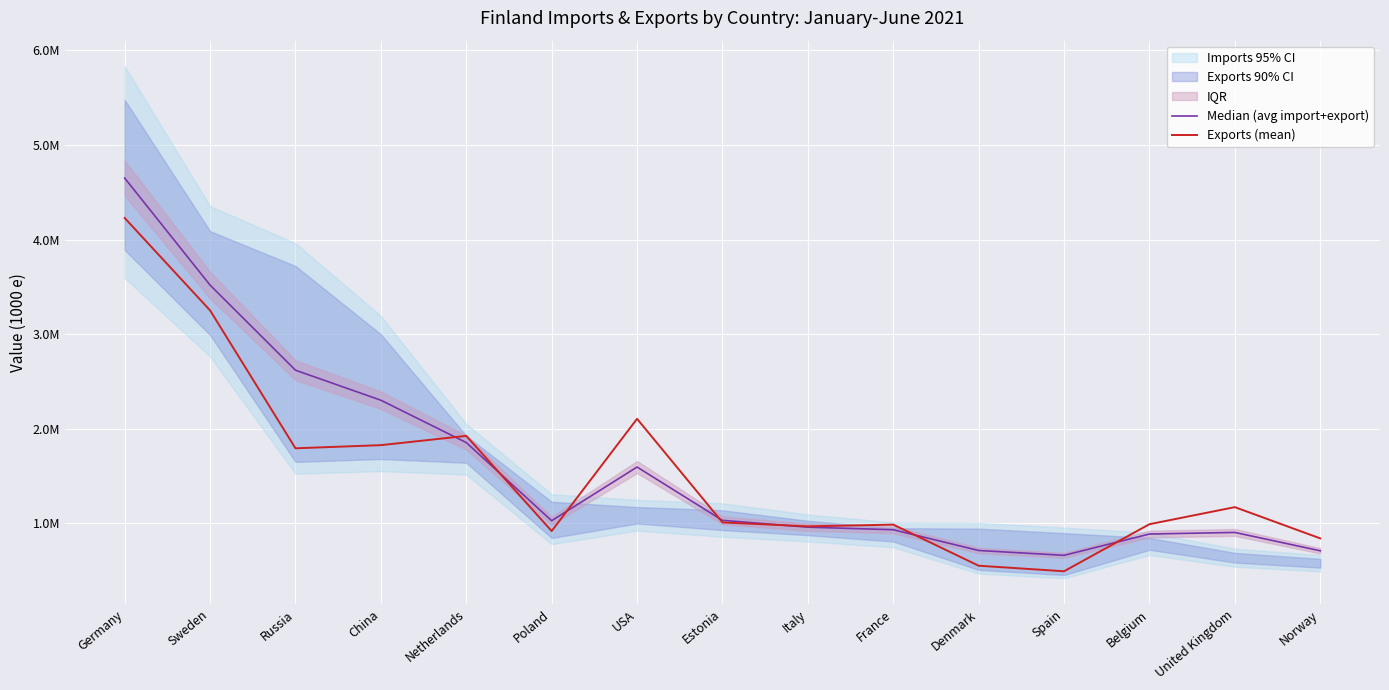

Reading left to right, transcribe all the data shown in this chart.

Median (avg import+export): Germany=4649173.0	Sweden=3518339.0	Russia=2619038.5	China=2301639.0	Netherlands=1854090.5	Poland=1028087.0	USA=1595540.0	Estonia=1032049.0	Italy=959882.0	France=932915.5	Denmark=713499.5	Spain=662224.5	Belgium=887388.0	United Kingdom=904299.0	Norway=710214.5
Exports (mean): Germany=4227620.0	Sweden=3251052.0	Russia=1793500.0	China=1826684.0	Netherlands=1924724.0	Poland=918764.0	USA=2105153.0	Estonia=1010140.0	Italy=968452.0	France=986957.0	Denmark=552452.0	Spain=493813.0	Belgium=991209.0	United Kingdom=1171541.0	Norway=841630.0